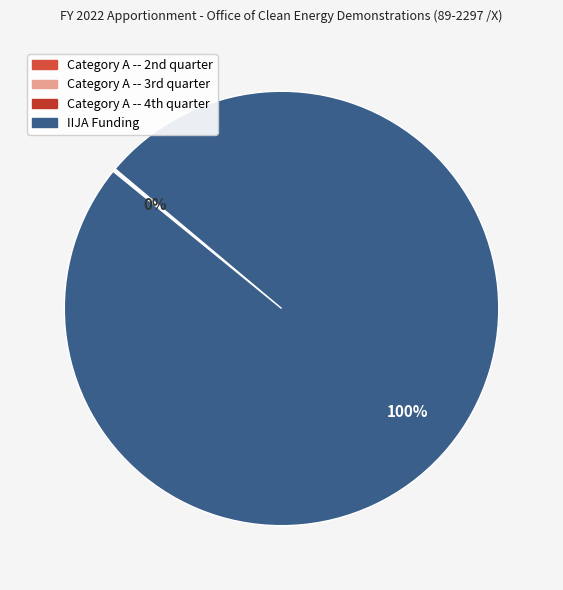

Which slice is the largest?

IIJA Funding